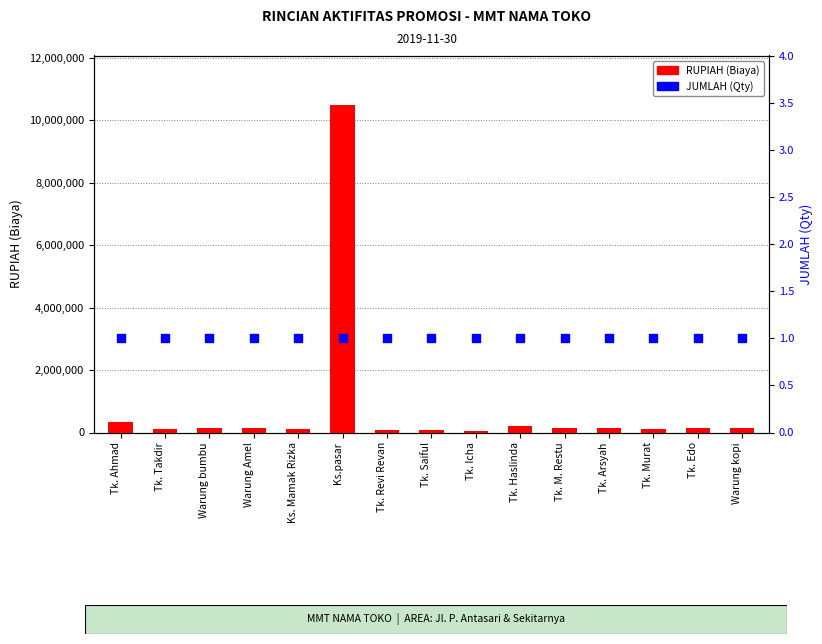

What are all the series names shown in the legend?

RUPIAH (Biaya), JUMLAH (Qty)